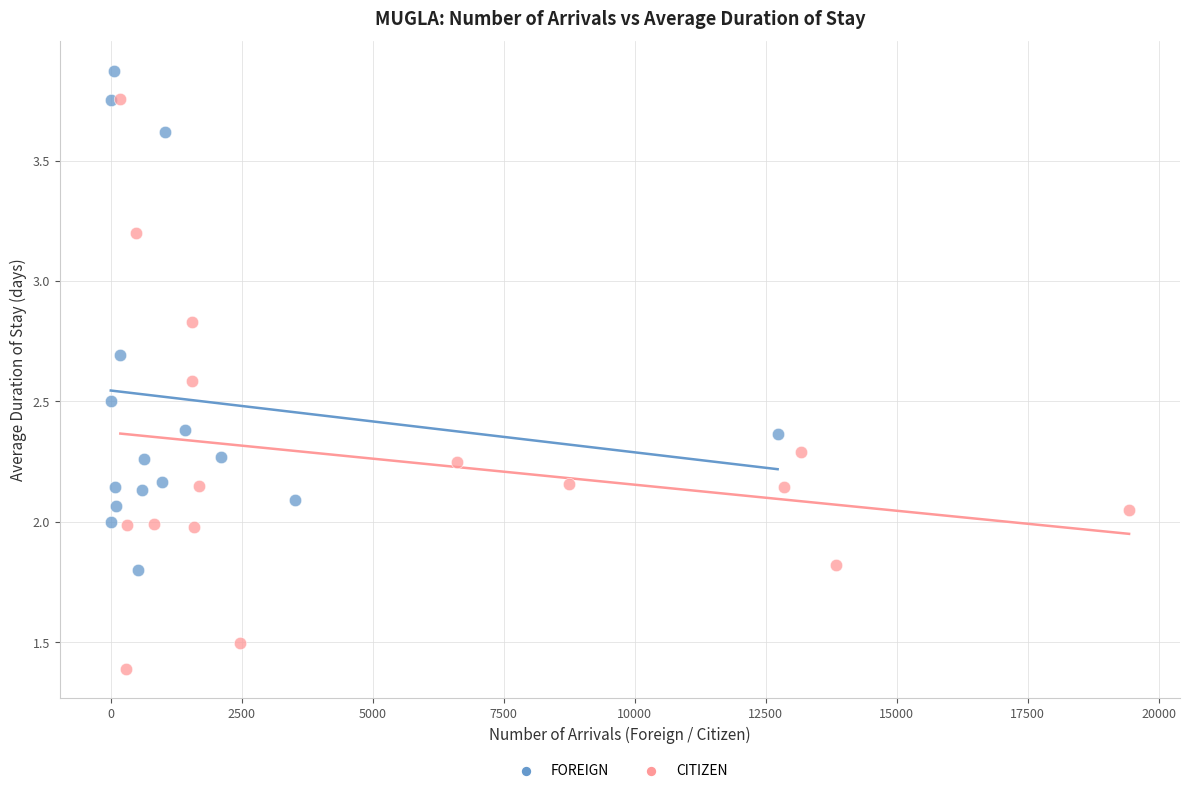

Which series has the widest spread of Y values?

CITIZEN